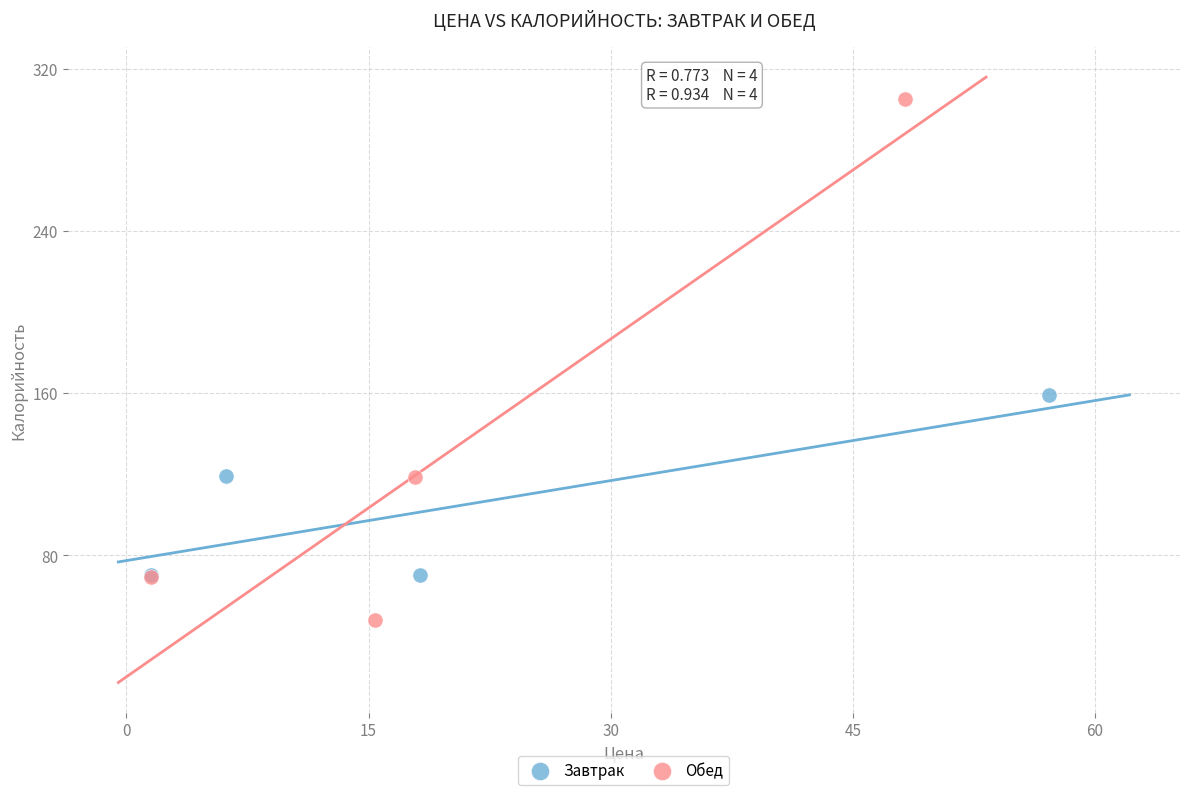

Which series reaches the minimum Y coordinate?

Обед